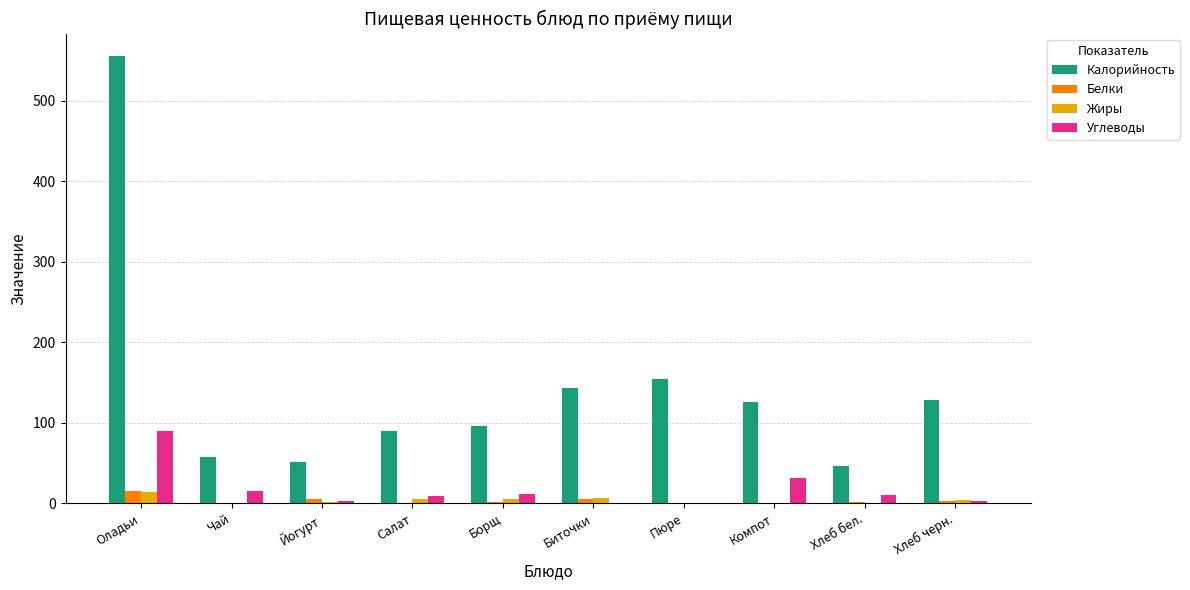

What is the average value of the Углеводы series?

17.4